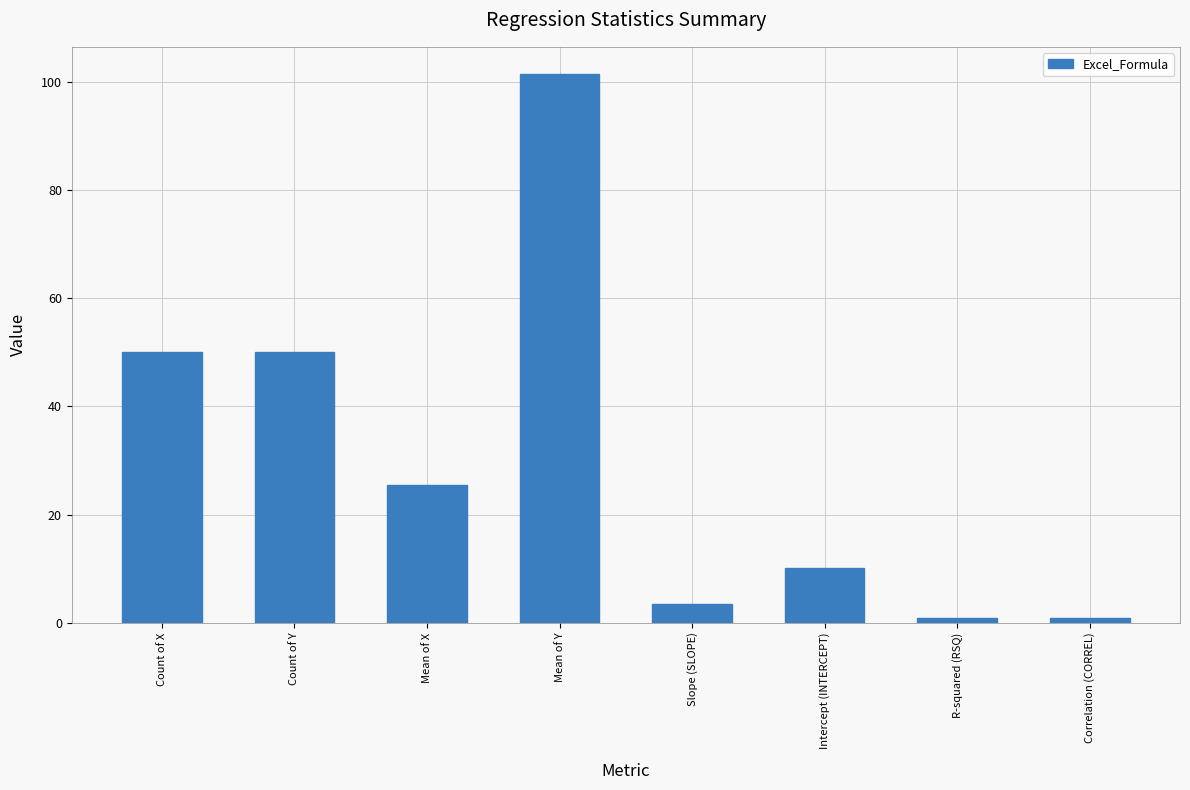

Does the chart contain any negative values?

No